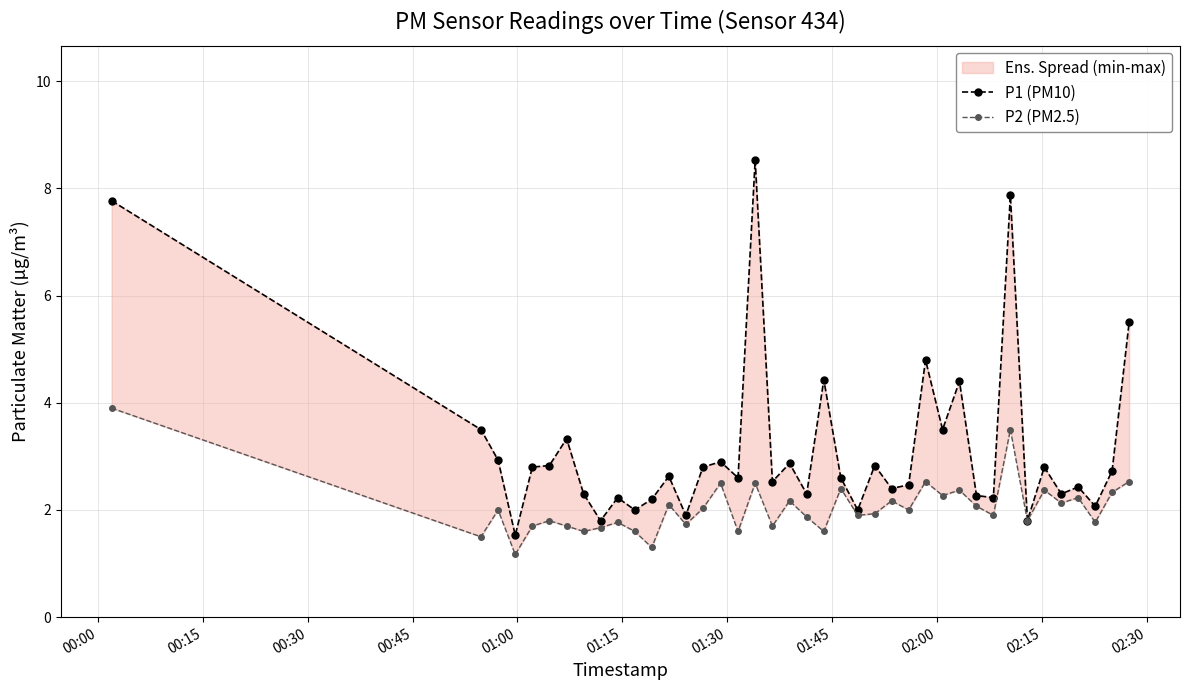

How many data points does each series have?

40